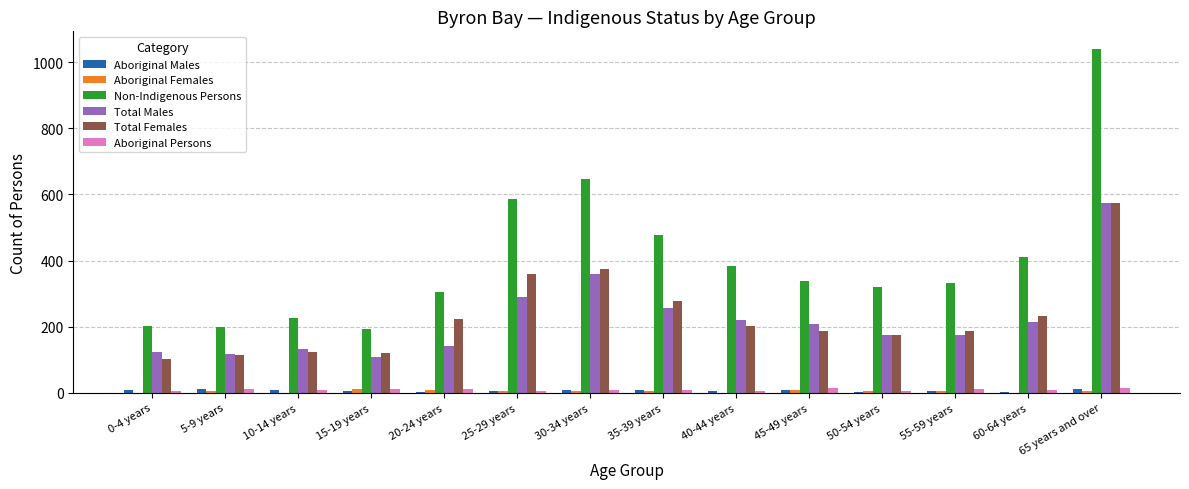

Count the number of categories in the chart.

14